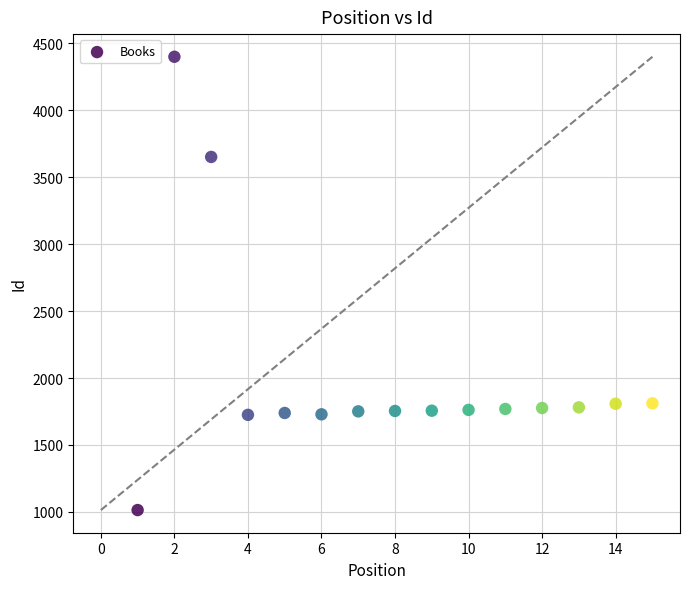

What is the range of X values (max minus min)?

14